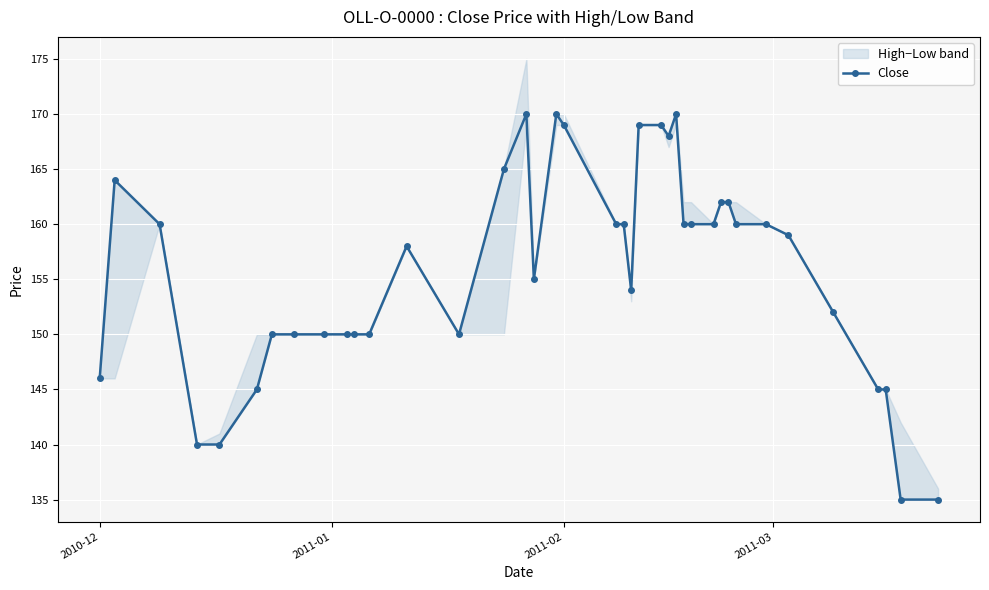

What is the maximum value for Close?

170